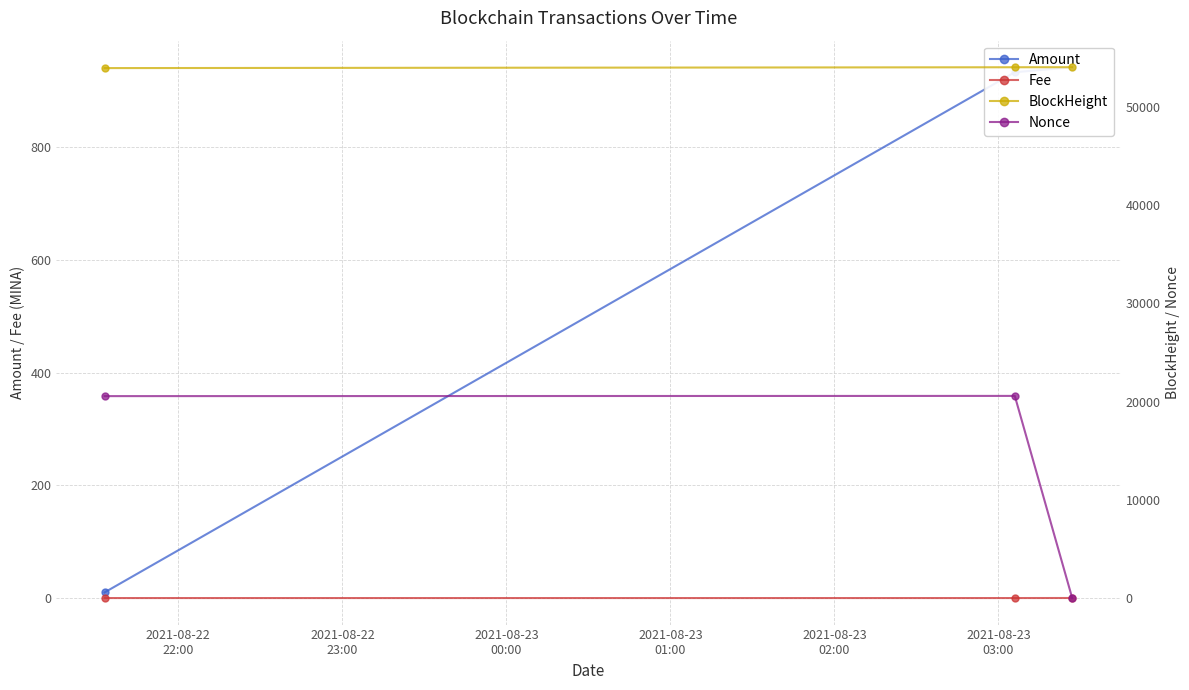

At how many categories does at least one series exceed 18935?

3